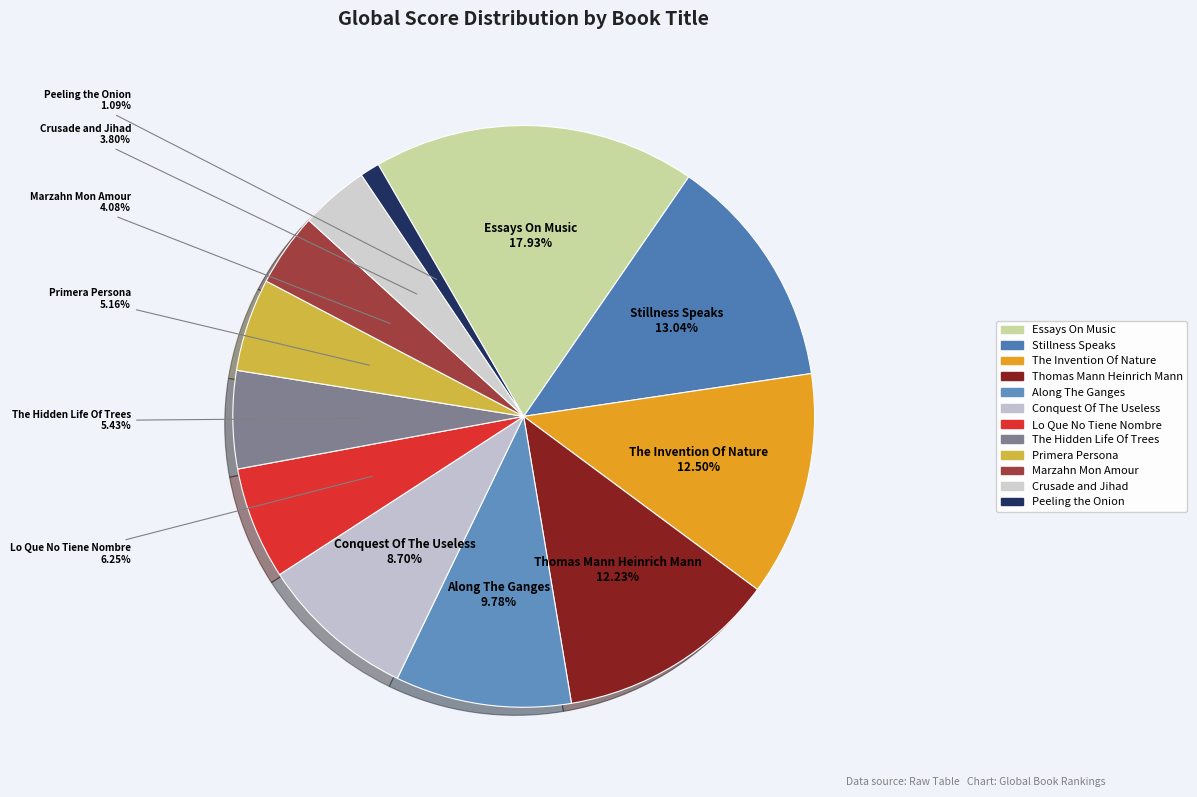

Count the number of slices in the pie.

12